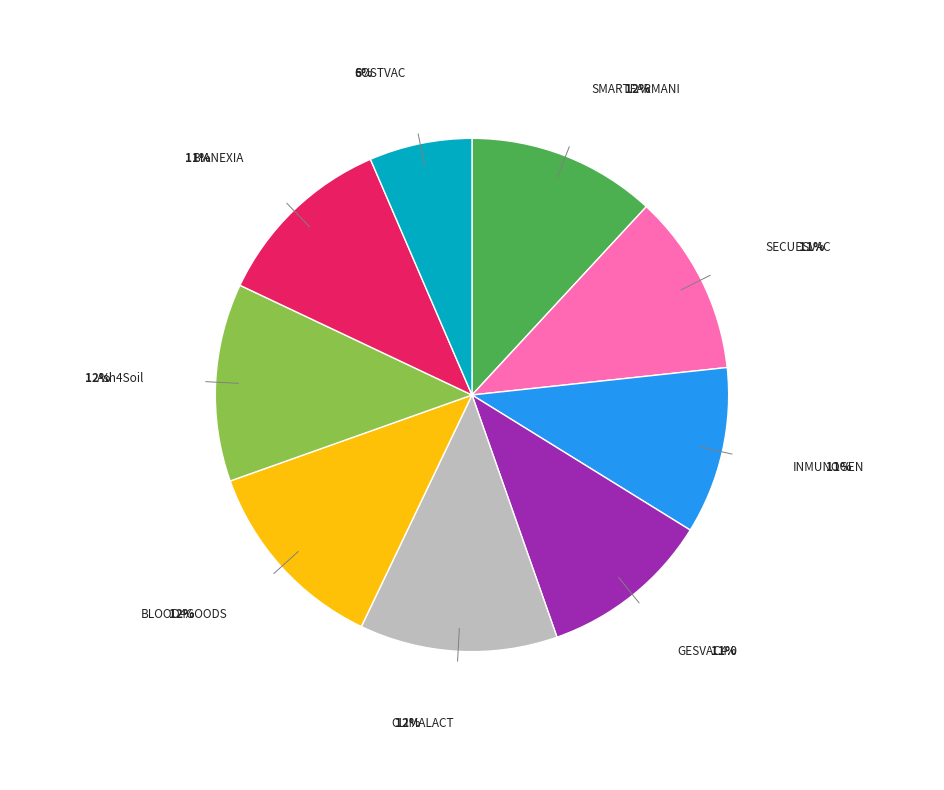

What is the ratio of the value at CLIMALACT to the value at Ash4Soil?

1.0